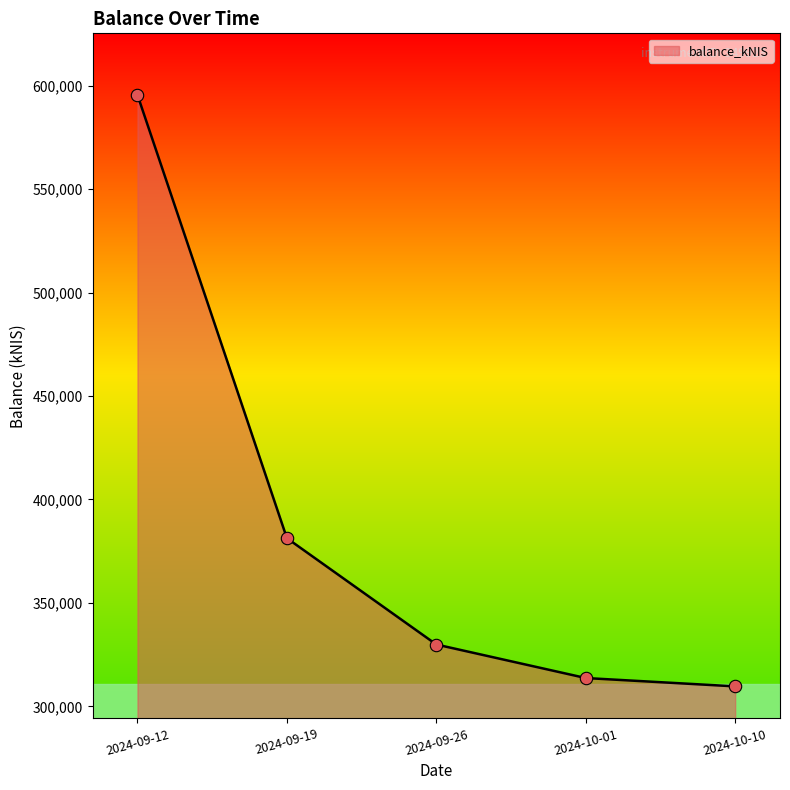

What is the ratio of the value at 2024-09-26 to the value at 2024-09-19?

0.9